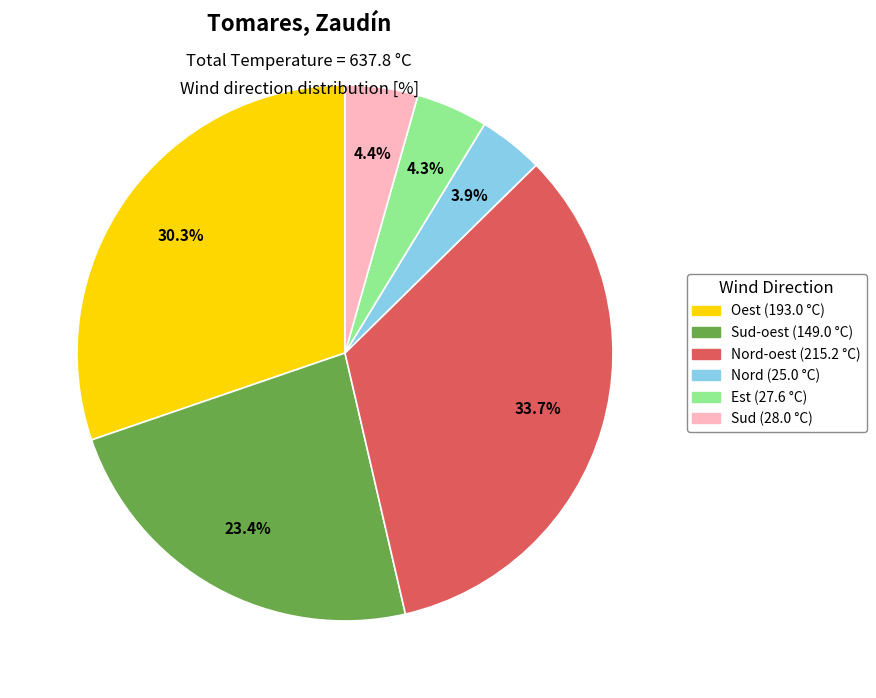

Is there any slice that represents more than half of the pie?

No